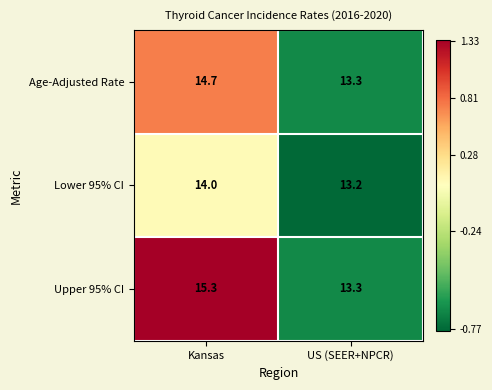

What value does the Lower 95% CI series have at US (SEER+NPCR)?

13.2